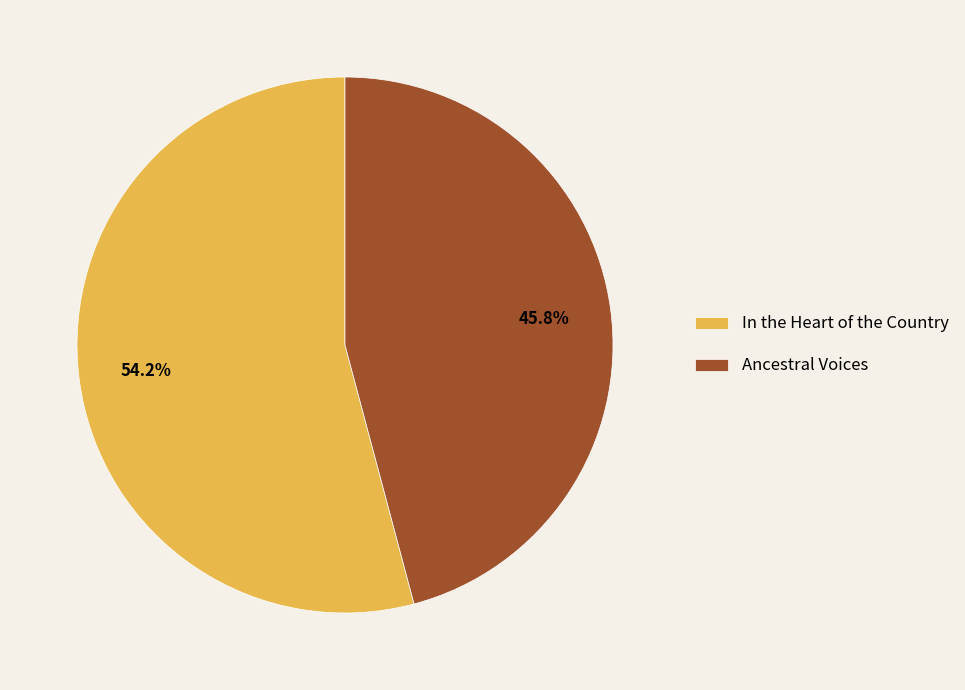

What percentage is the In the Heart of the Country slice, to the nearest percent?

54%